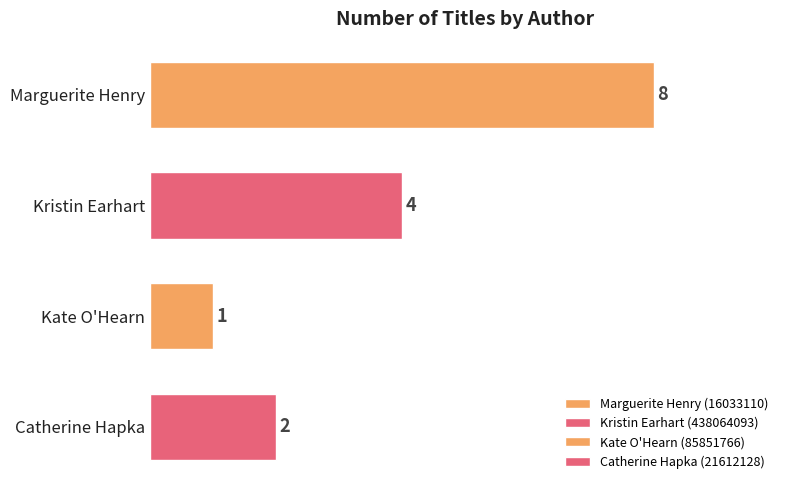

The chart shows a value of 2 at Kate O'Hearn. True or false?

False